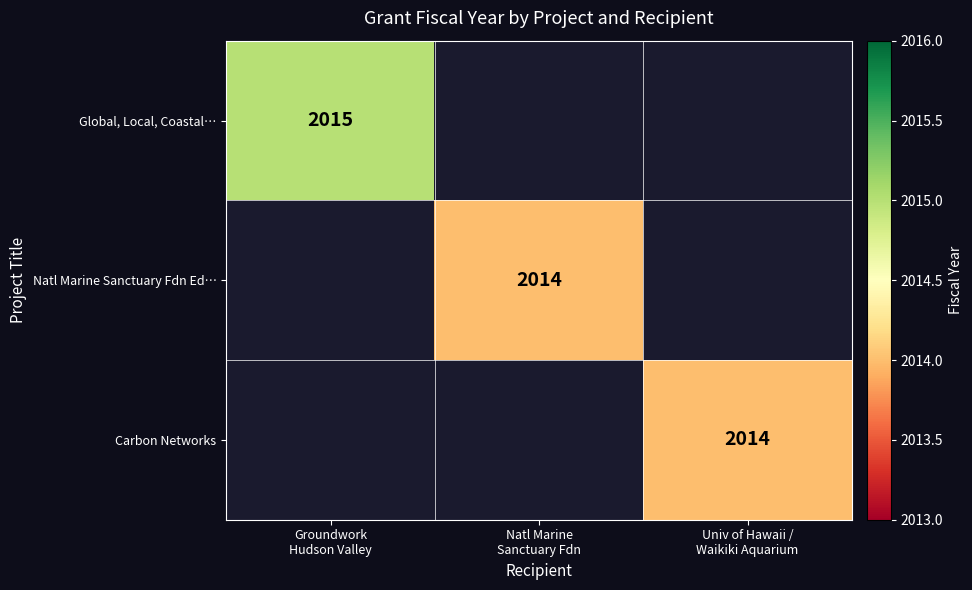

How many values in the Carbon Networks series exceed 0?

1